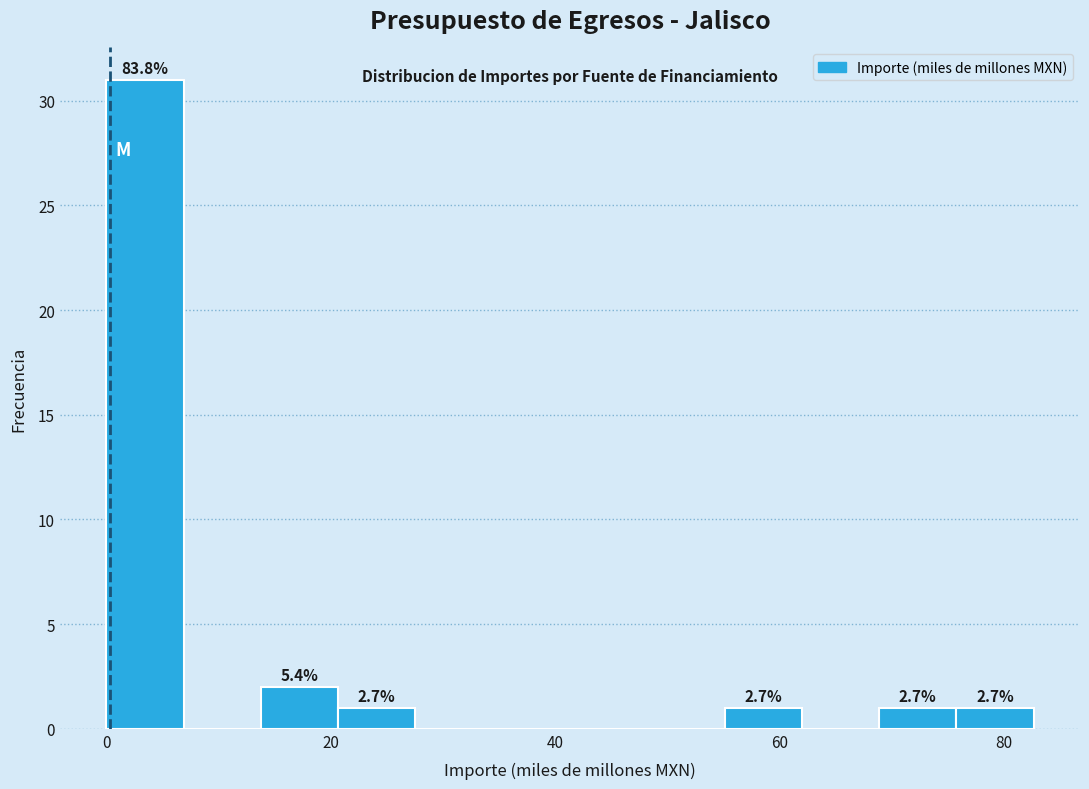

Around what value on the x-axis is the tallest bar? Give the approximate position of its centre, as read against the axis.

4